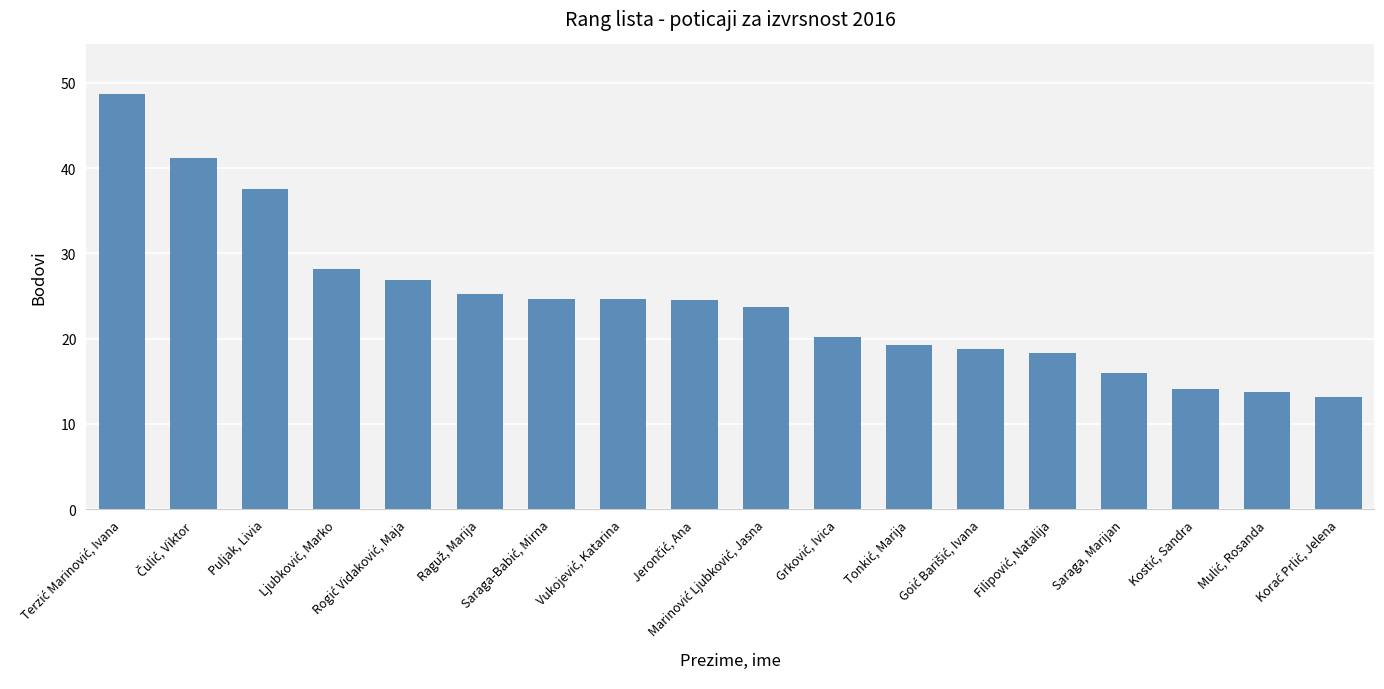

What is the maximum value shown in the chart?

48.7